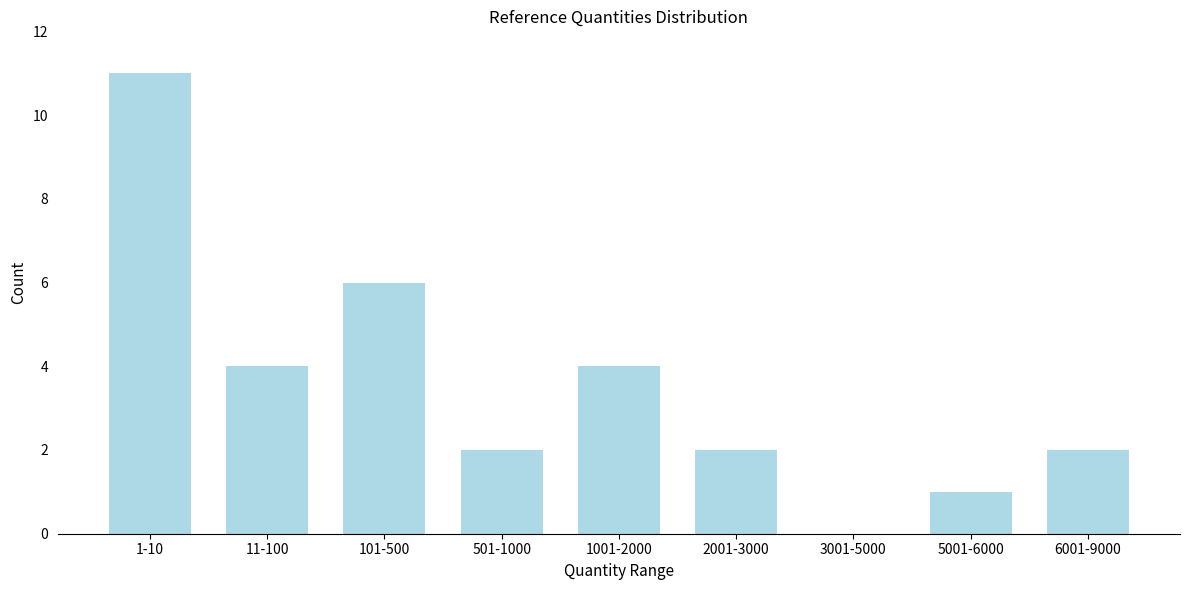

Reading right to left, list all the values displayed in this chart.

6001-9000=2	5001-6000=1	3001-5000=0	2001-3000=2	1001-2000=4	501-1000=2	101-500=6	11-100=4	1-10=11